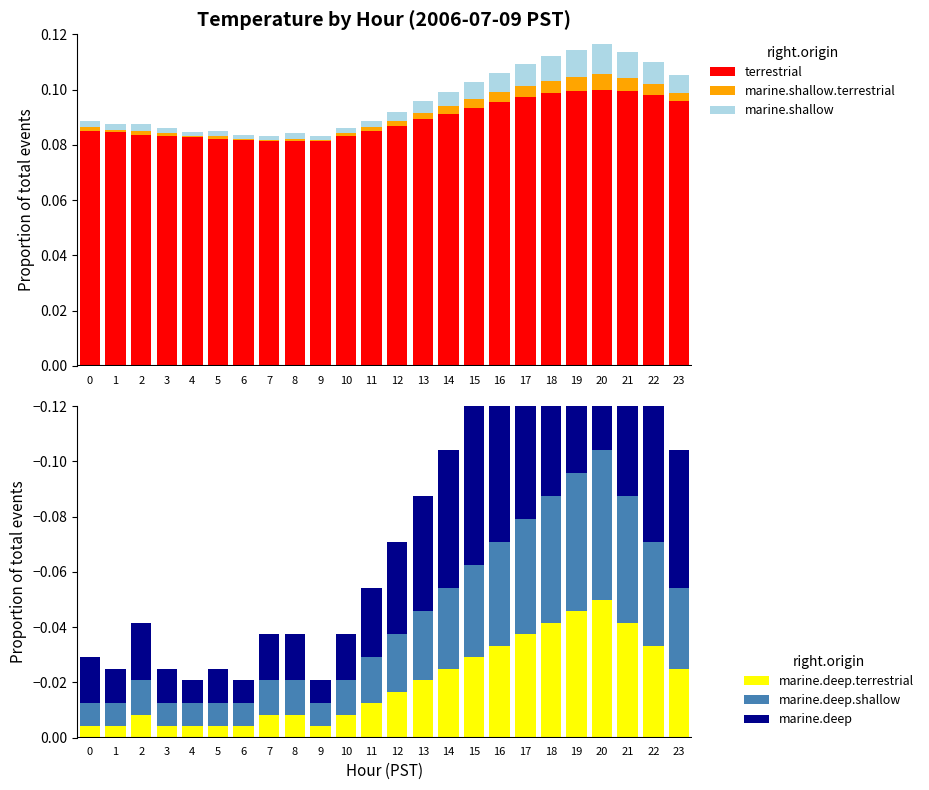

Rank the series by their maximum value, from highest to lowest.

terrestrial, marine.shallow, marine.shallow.terrestrial, marine.deep.terrestrial, marine.deep, marine.deep.shallow